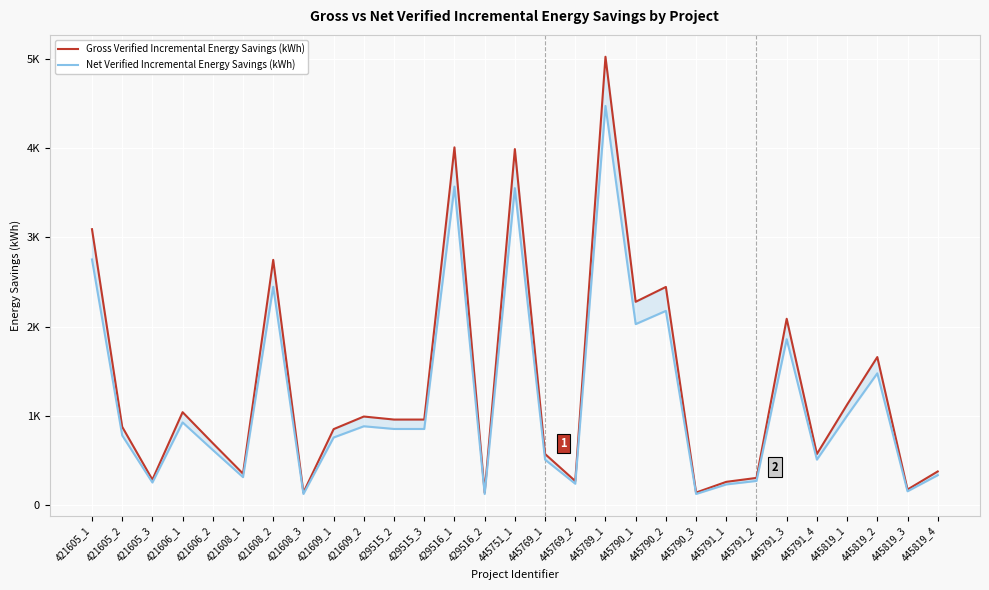

What is the value of the Gross Verified Incremental Energy Savings (kWh) point at the 28th from the left?

177.6